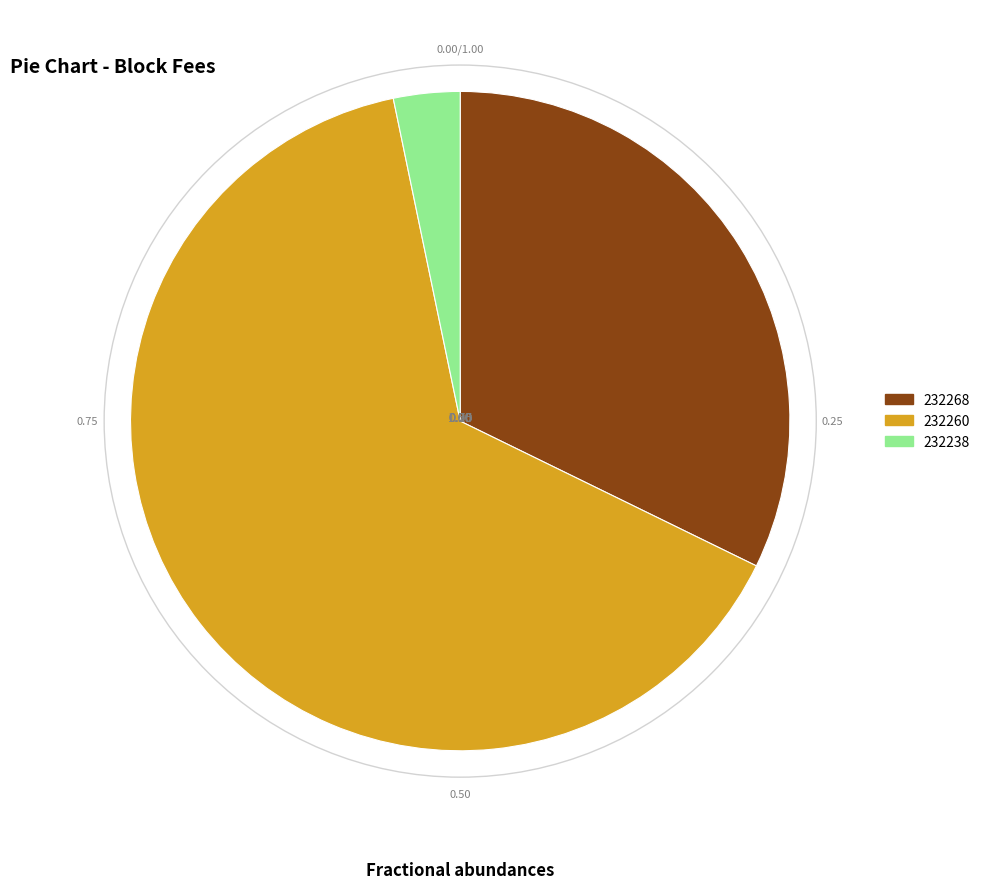

Is the sum of 232238 and 232260 greater than half?

Yes